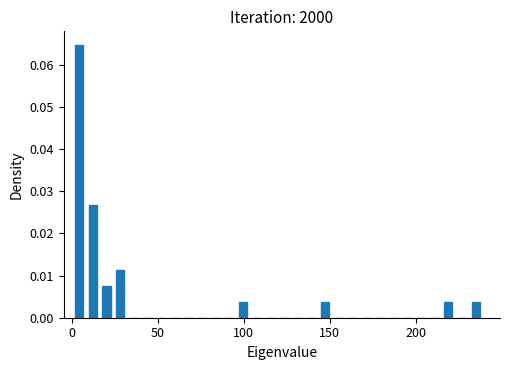

Around what value on the x-axis is the tallest bar? Give the approximate position of its centre, as read against the axis.

5